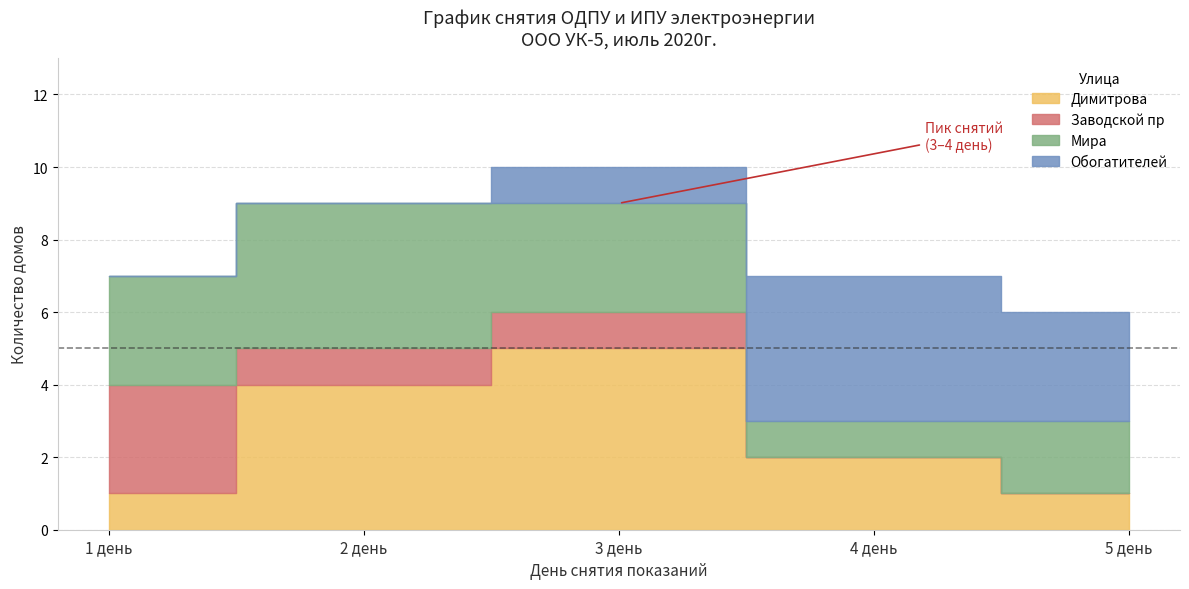

What is the label of the 9th point from the right?

3 день